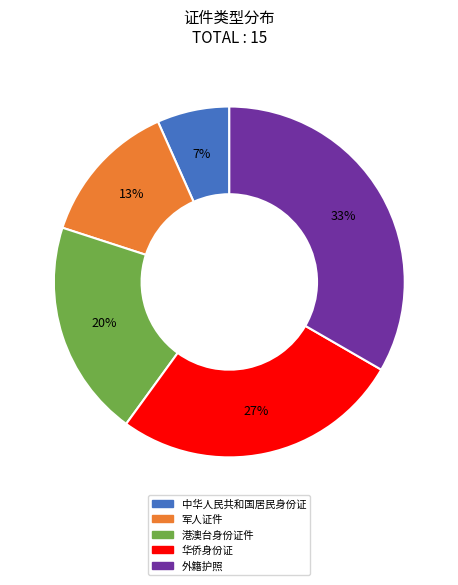

To the nearest percent, what is the combined percentage of 军人证件 and 港澳台身份证件?

33%